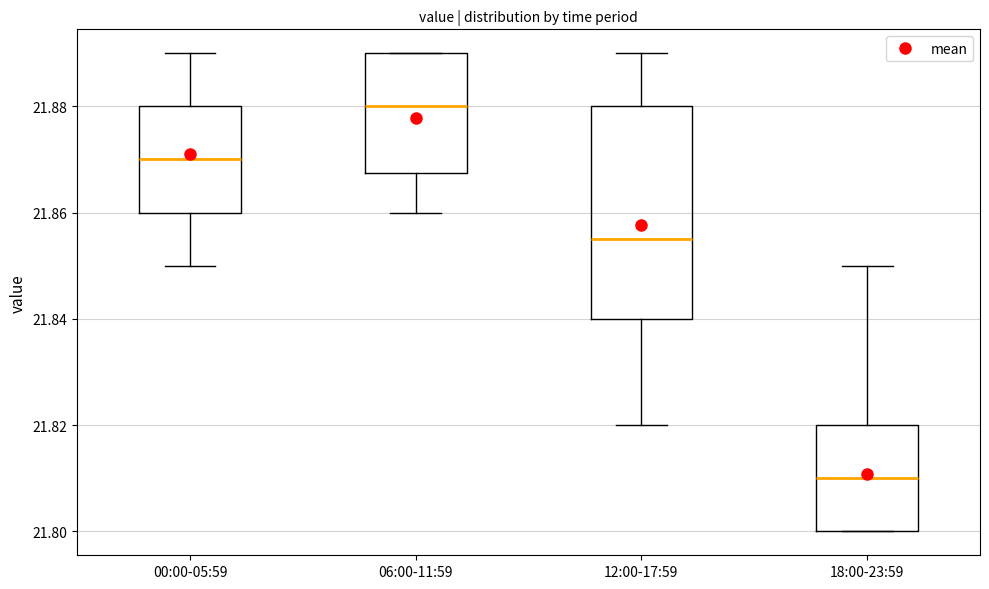

Reading left to right, read every box against the y-axis: the position of its median line, the range the box covers, and the ends of its whiskers. The values are not printed on the chart, so give them approximately, as read against the axis.

00:00-05:59: median 21.870, box 21.860 to 21.880, whiskers 21.850 to 21.890
06:00-11:59: median 21.880, box 21.868 to 21.890, whiskers 21.860 to 21.890
12:00-17:59: median 21.856, box 21.840 to 21.880, whiskers 21.820 to 21.890
18:00-23:59: median 21.810, box 21.800 to 21.820, whiskers 21.800 to 21.850